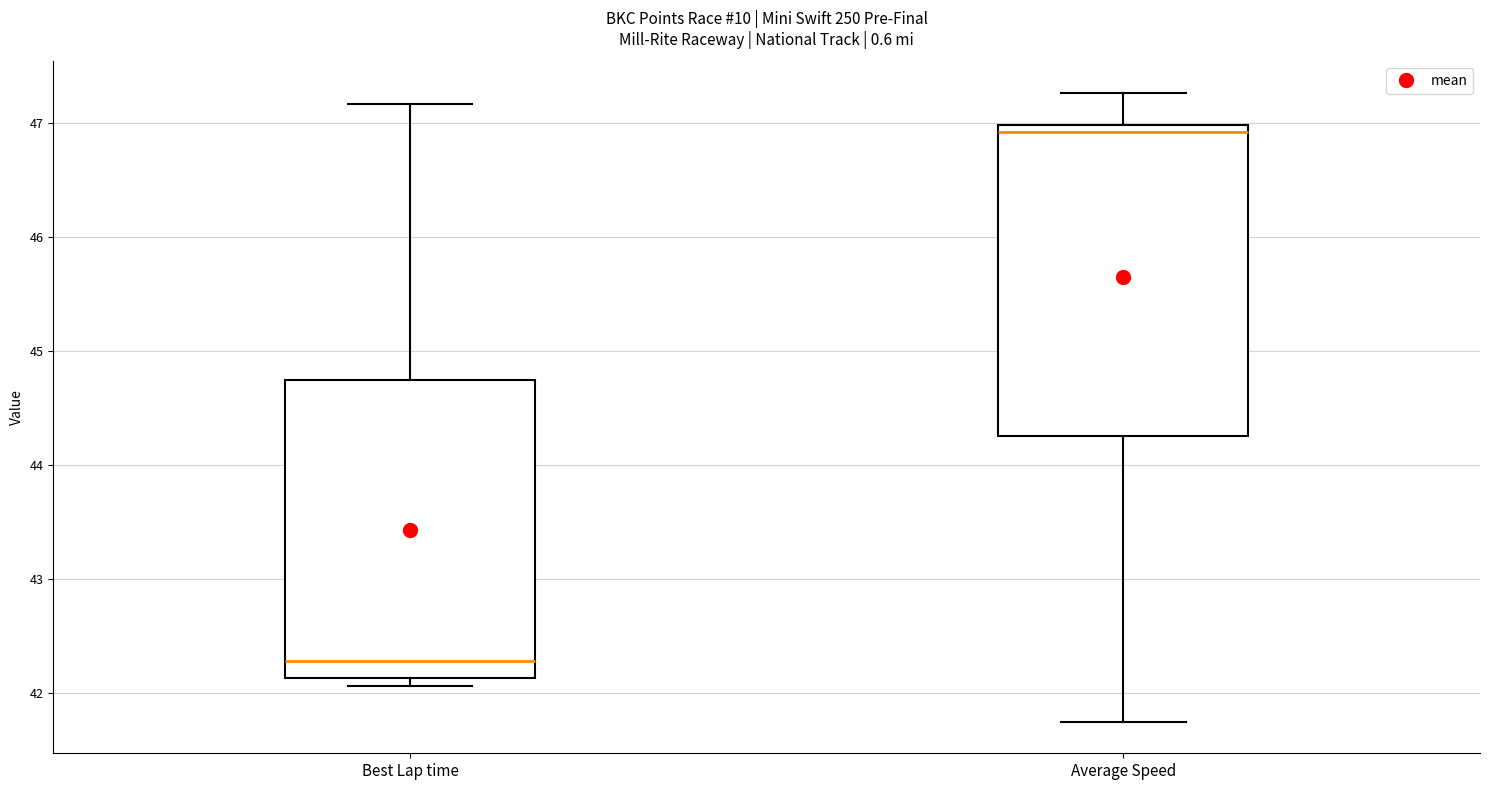

Which box is the tallest, from its lower edge to its upper edge?

Average Speed